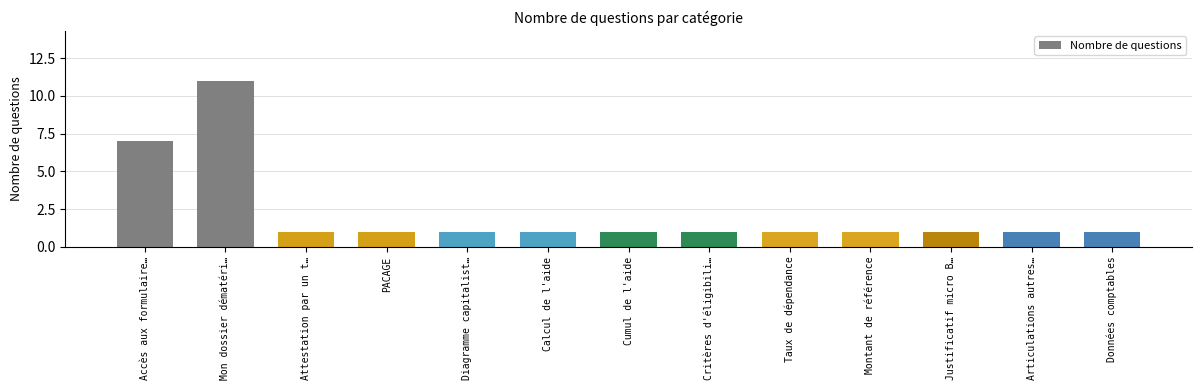

What position from the right is Taux de dépendance?

5